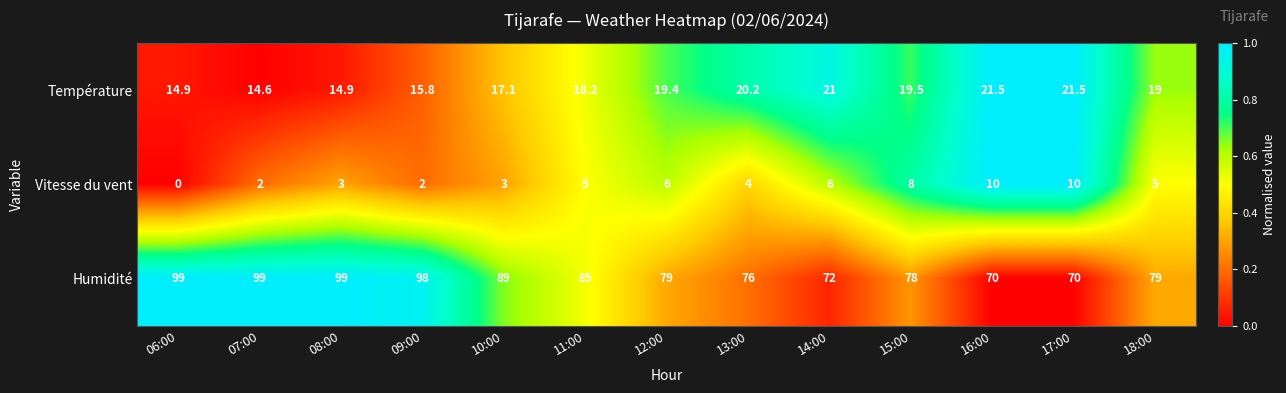

The Humidité series shows 76.0 at 13:00. True or false?

True